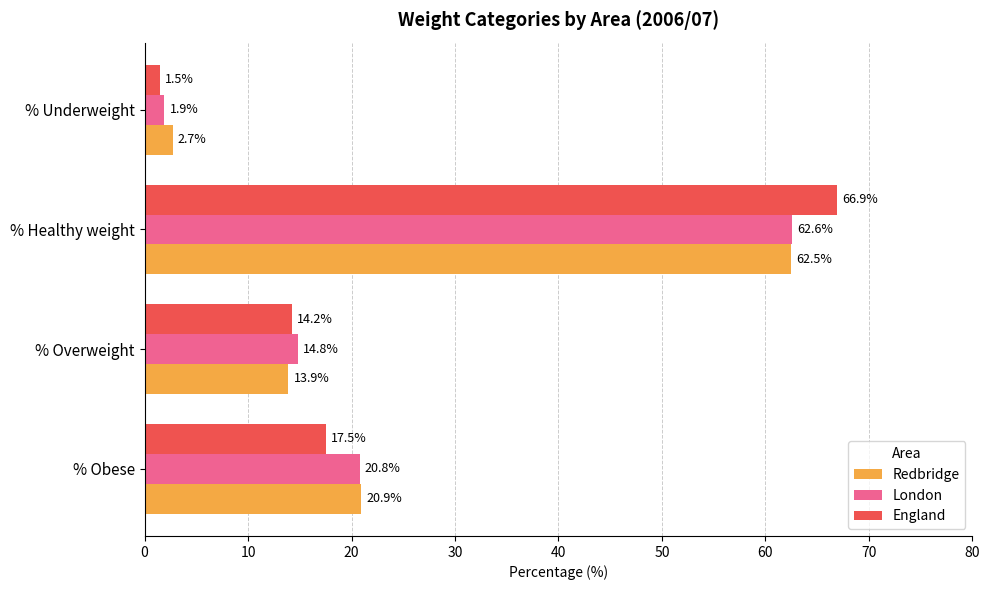

What is the average value of the London series?

25.0